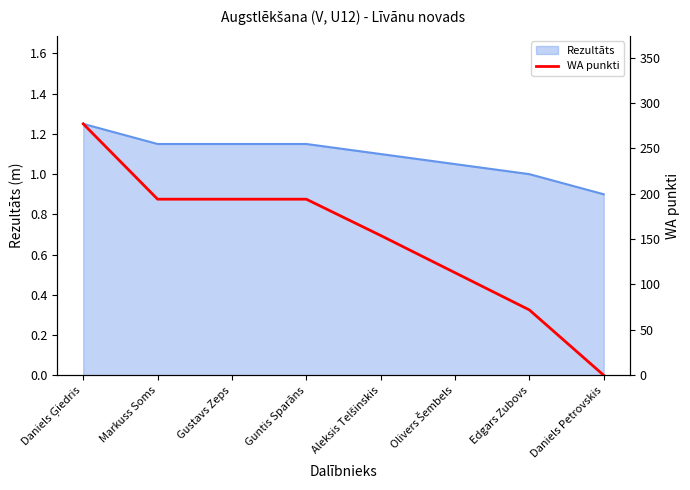

How many values are between 113 and 194?

5